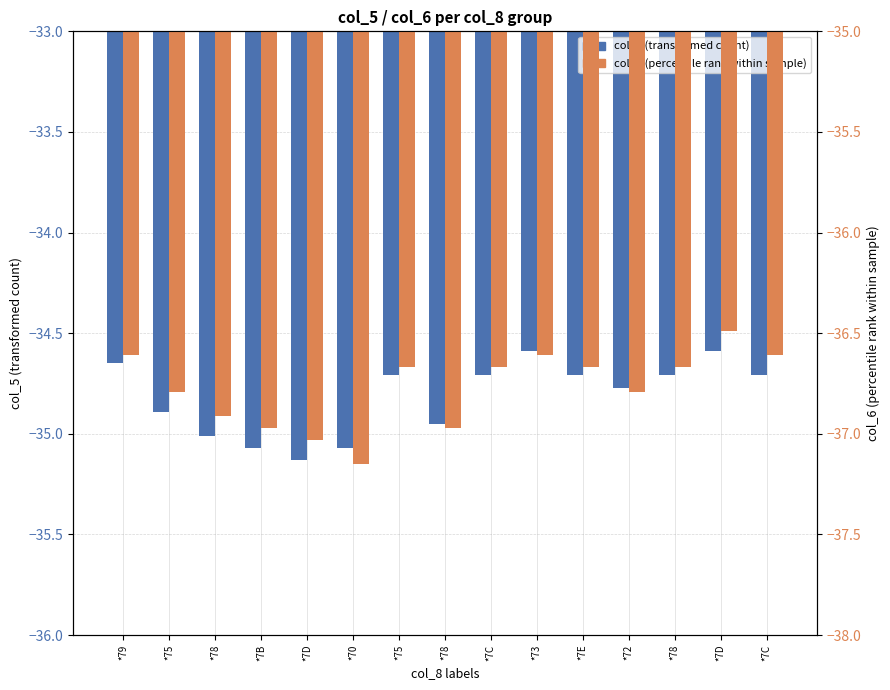

Which category has the highest value across all series?

*73